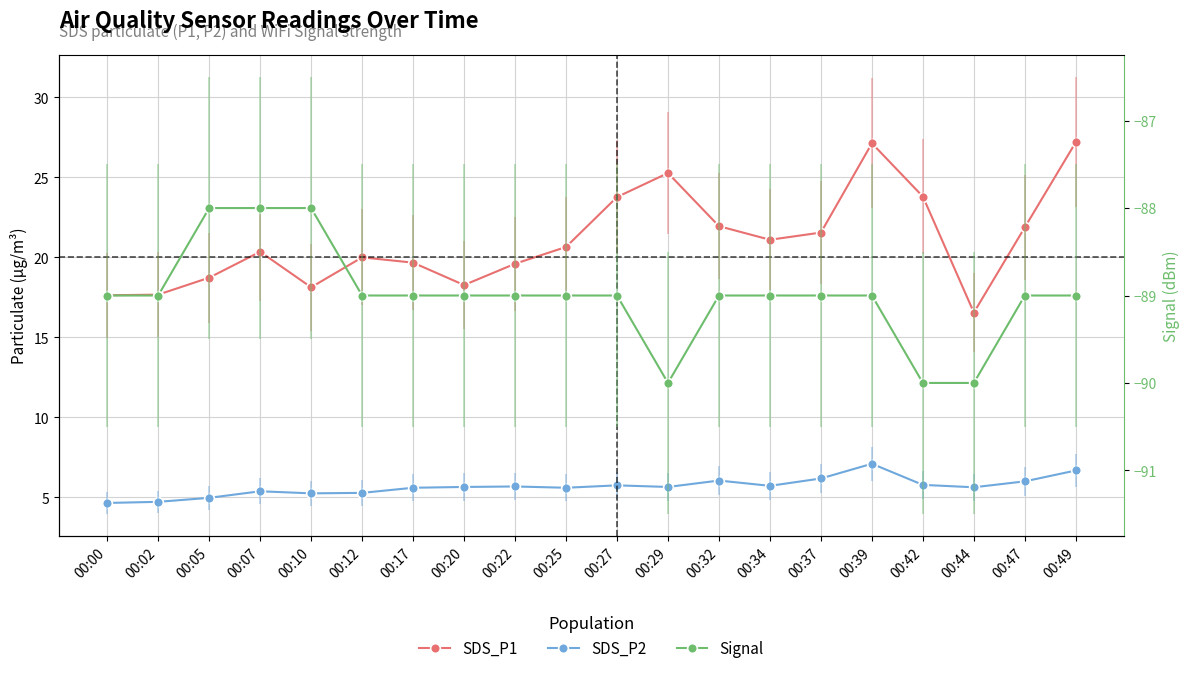

How many data points in SDS_P1 are above 20?

11